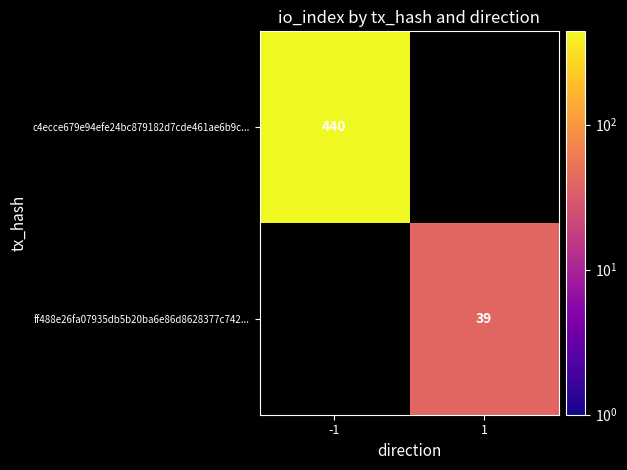

True or false: c4ecce679e94efe24bc879182d7cde461ae6b9c... has a value of 440 at -1.

True